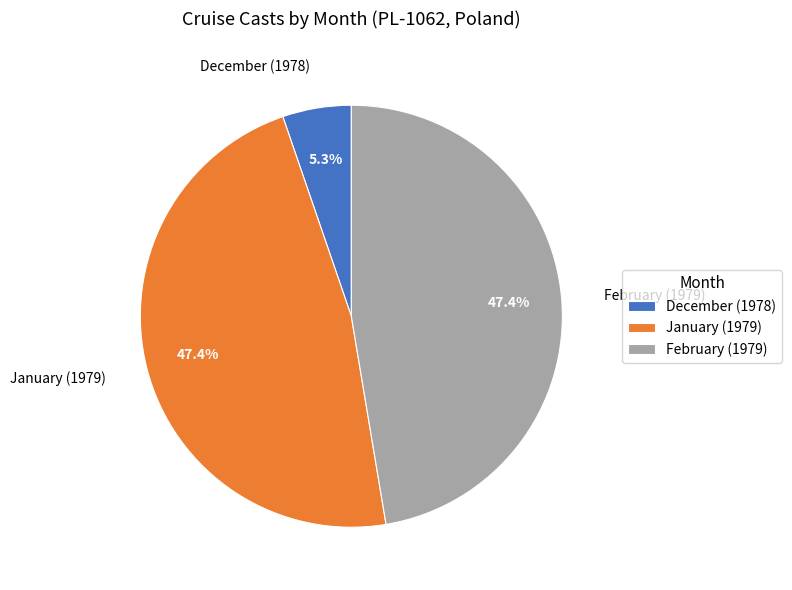

Combined, what portion of the pie is February (1979) and January (1979)?

94.7%